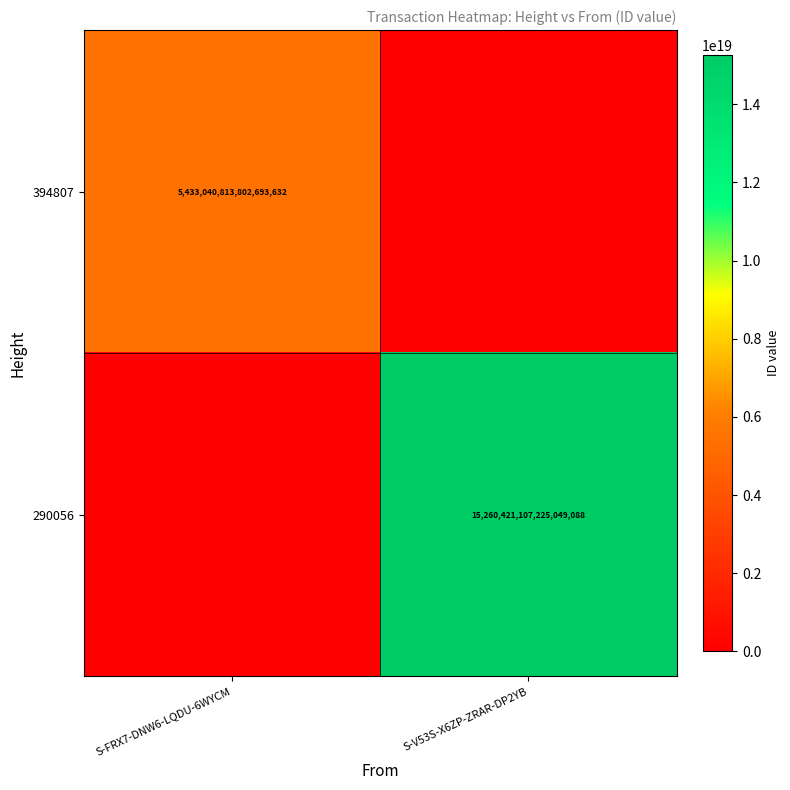

Is the value of 394807 at S-FRX7-DNW6-LQDU-6WYCM greater than the value of 290056 at S-V53S-X6ZP-ZRAR-DP2YB?

No